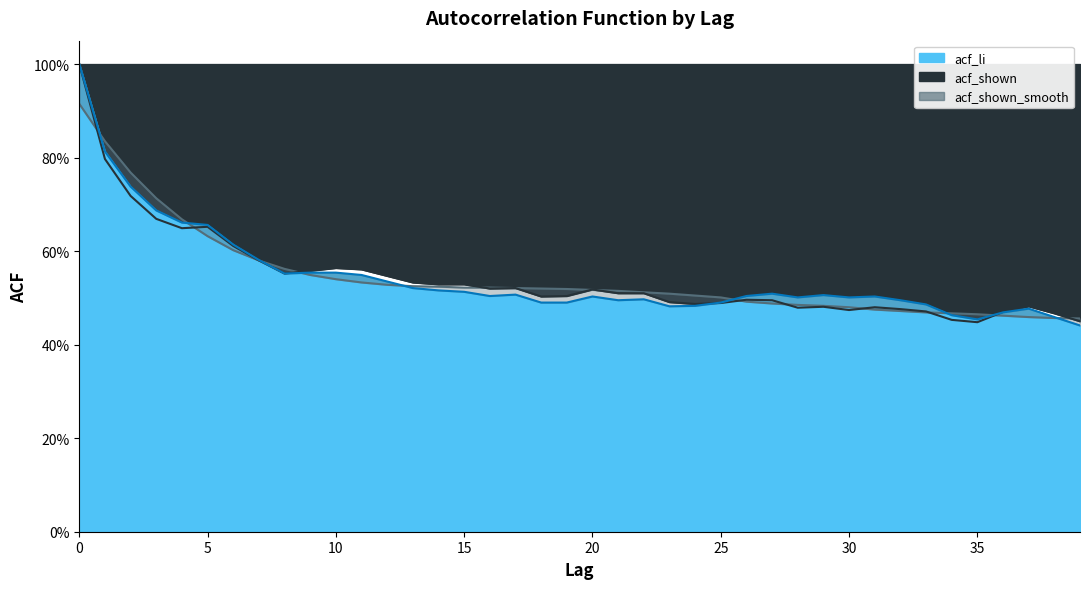

Where is the first local maximum for acf_li?

17